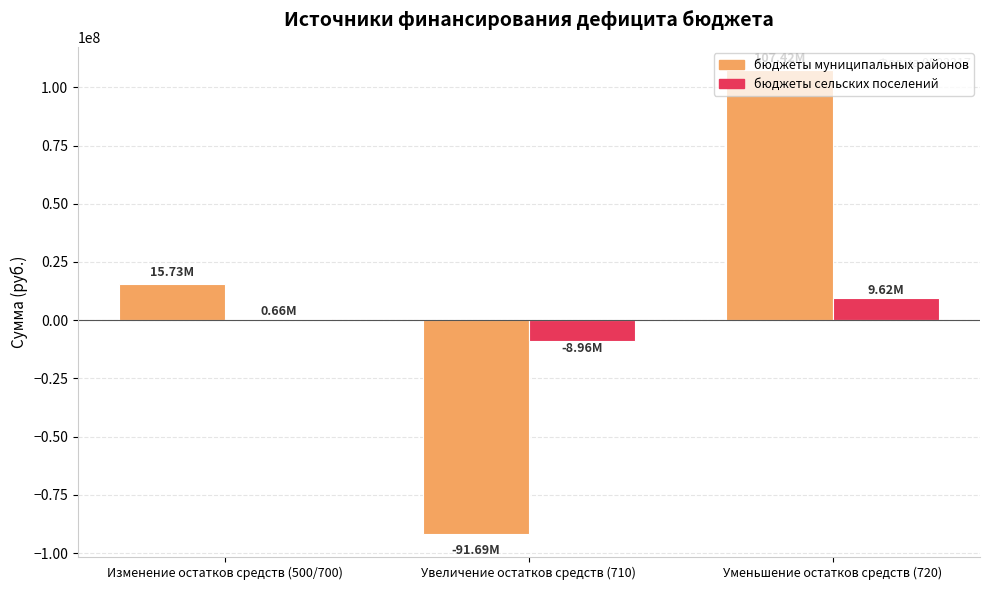

Reading right to left, what are all the values shown in this chart?

бюджеты муниципальных районов: 107423141.7	-91688954.8	15734186.9
бюджеты сельских поселений: 9620501.9	-8960267.6	660234.3